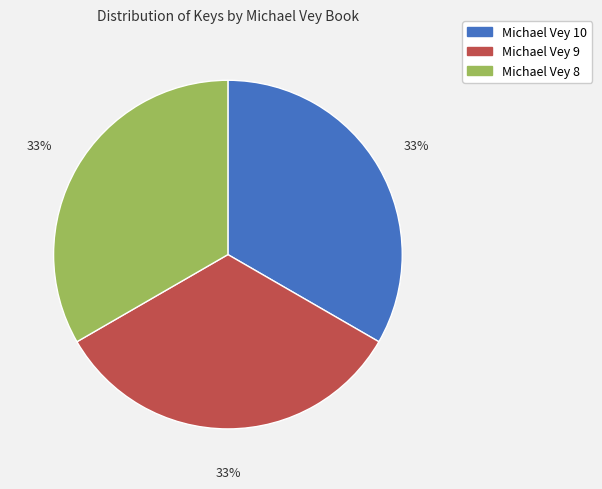

To the nearest percent, what portion does Michael Vey 9 represent?

33%